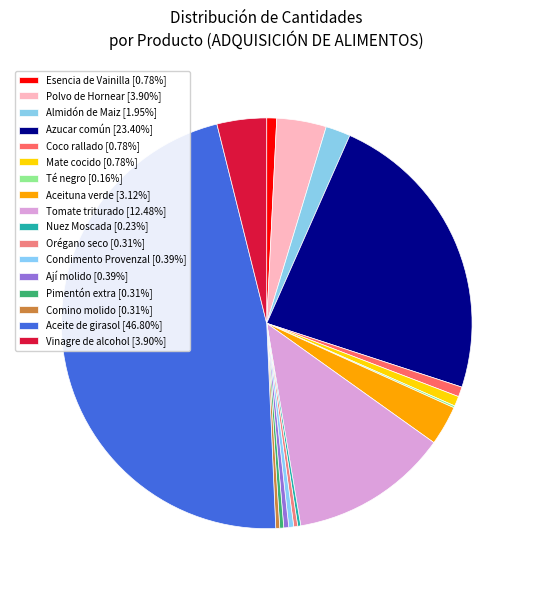

Combined, what portion of the pie is Esencia de Vainilla and Almidón de Maiz?

2.7%